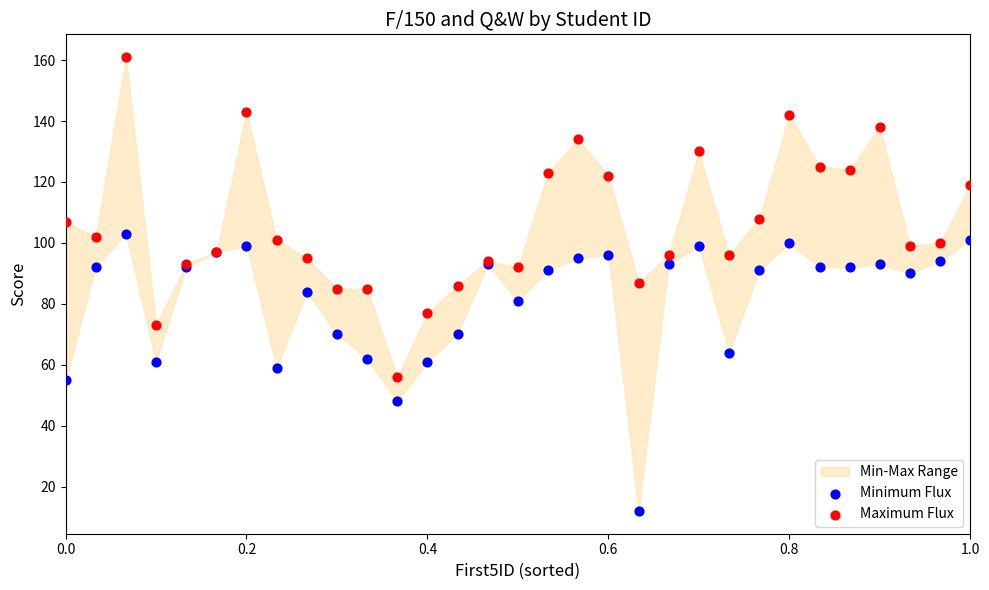

Which series has the widest spread of Y values?

Maximum Flux